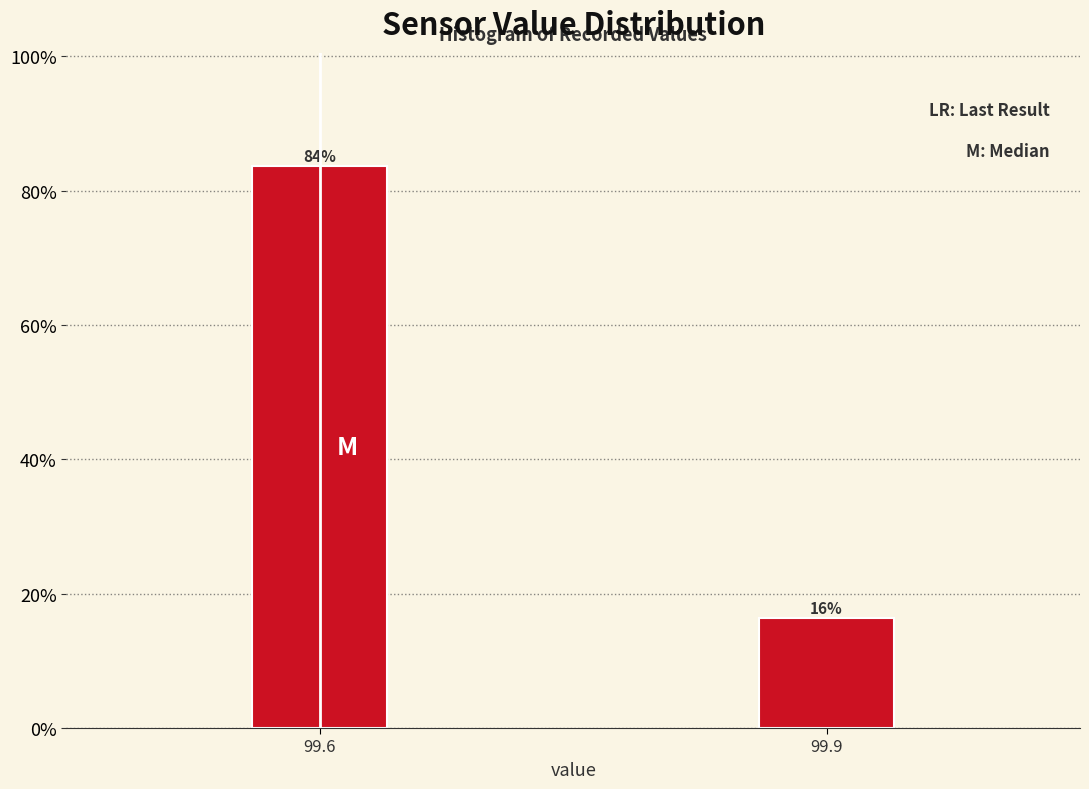

Which category has the highest value across all series?

99.6